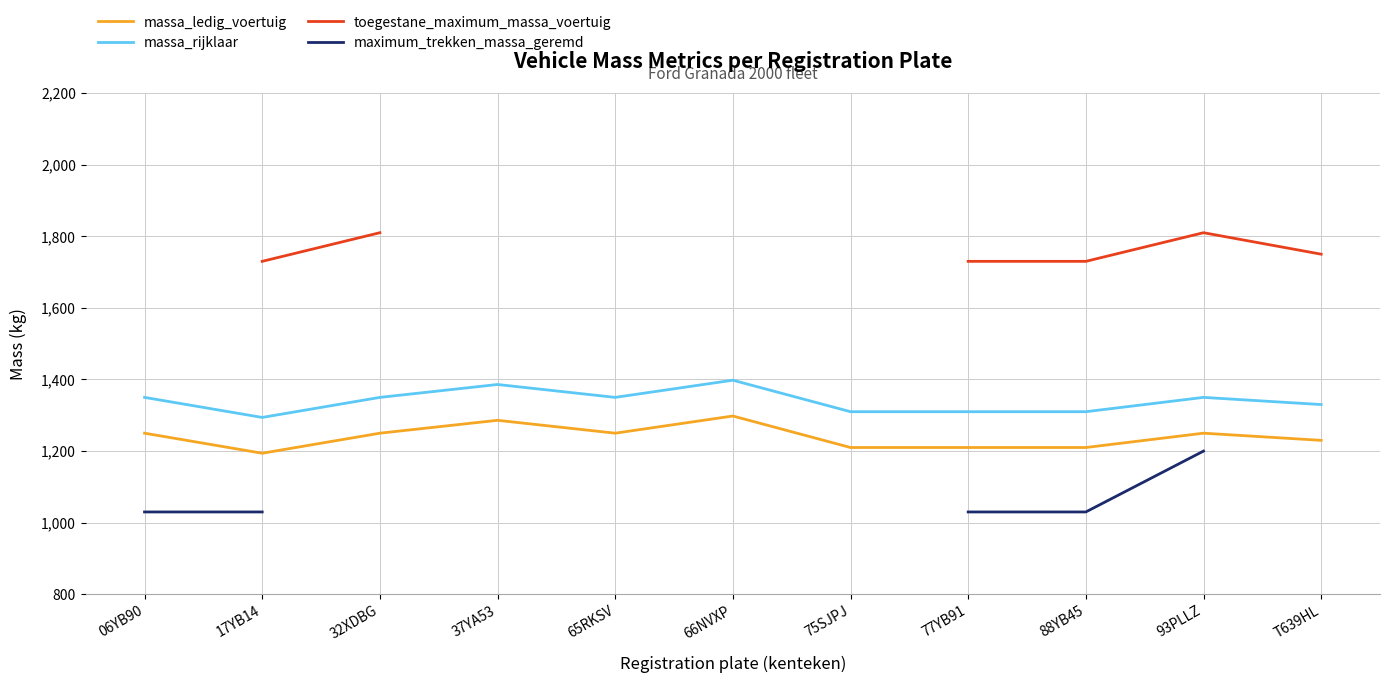

The massa_rijklaar series shows 2009 at 88YB45. True or false?

False